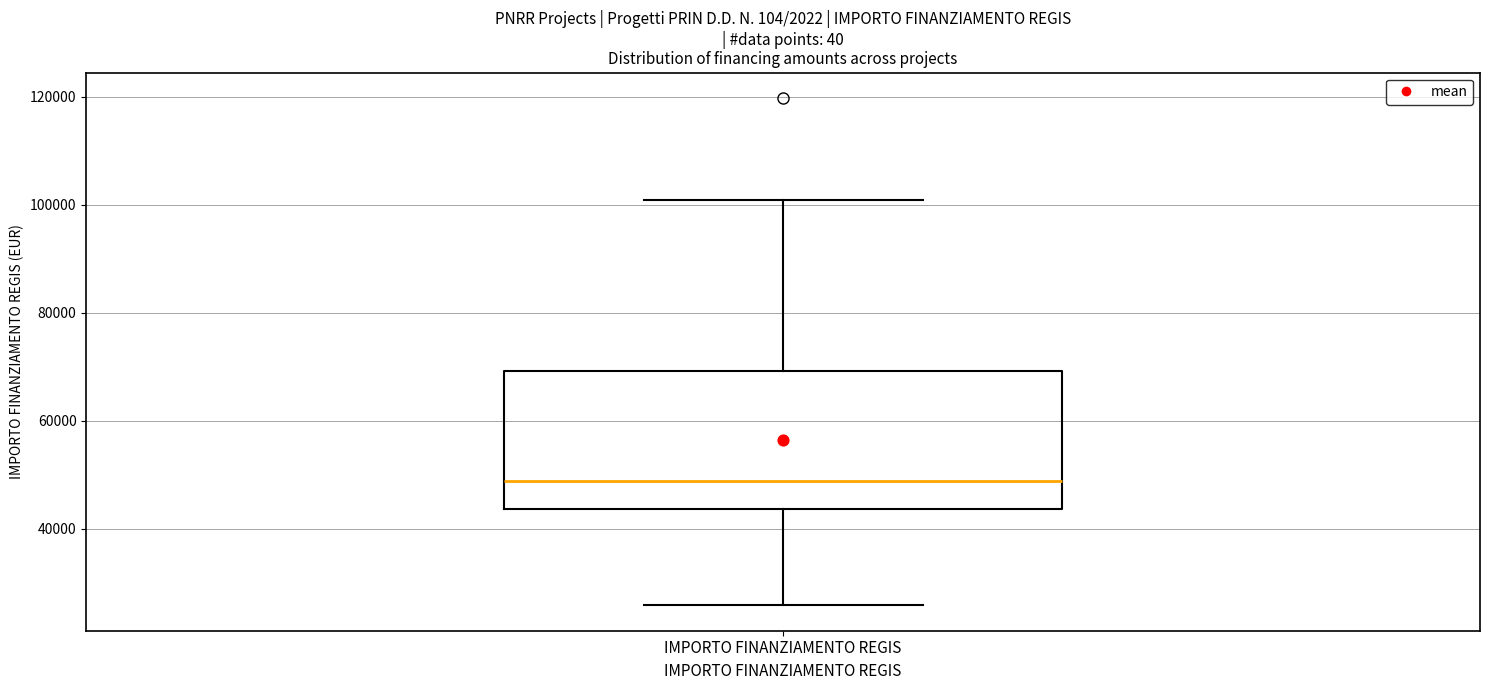

Read this box plot against the y-axis: the position of the median line, the range covered by the box, and the ends of both whiskers. The values are not printed on the chart, so give them approximately, as read against the axis.

median 48000, box 44000 to 70000, whiskers 26000 to 100000